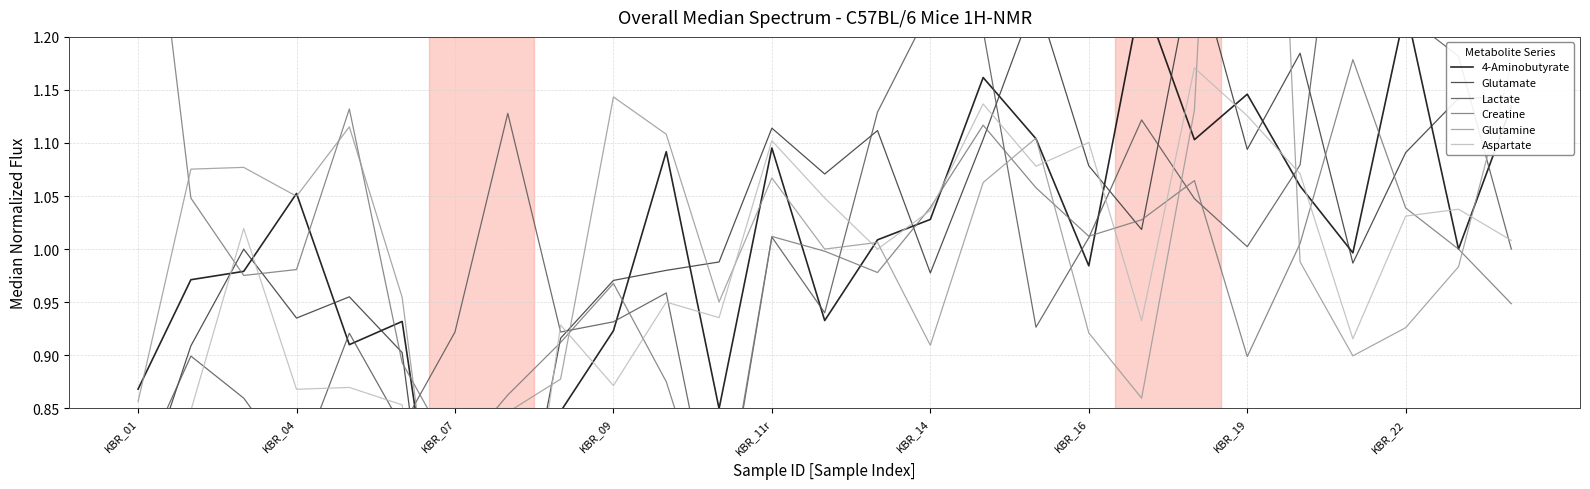

Read the Lactate value at KBR_09.

0.9